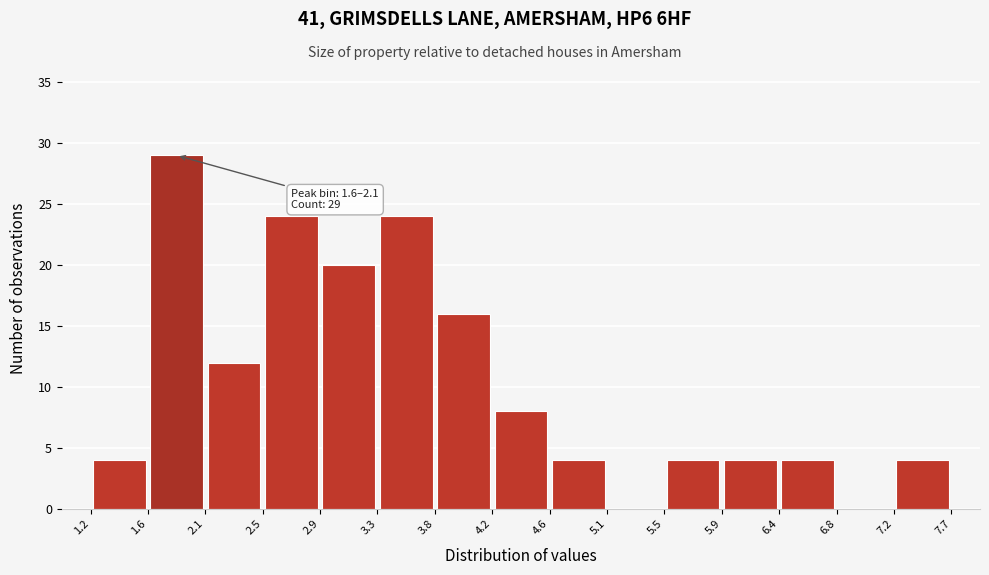

Over which range of the x-axis is the bar tallest?

1.6 to 2.1